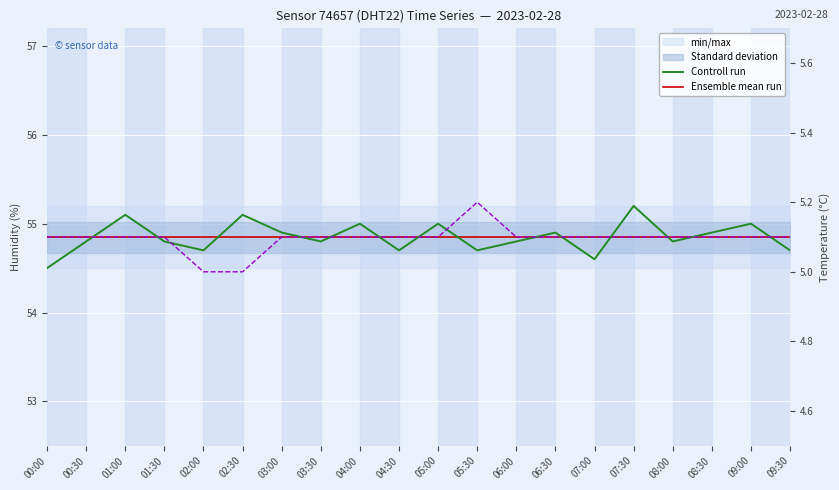

What is the value of the temperature point at the 9th from the left?

5.1